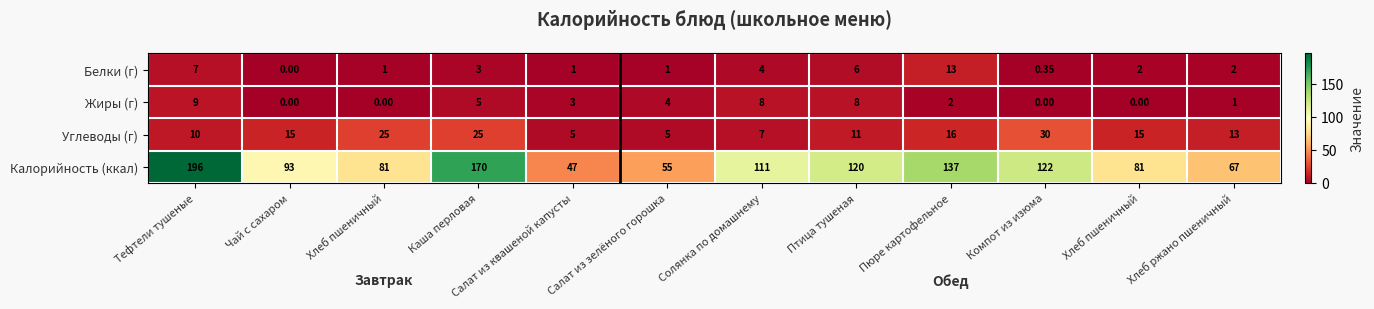

How many values in the Углеводы (г) series are below 15?

6